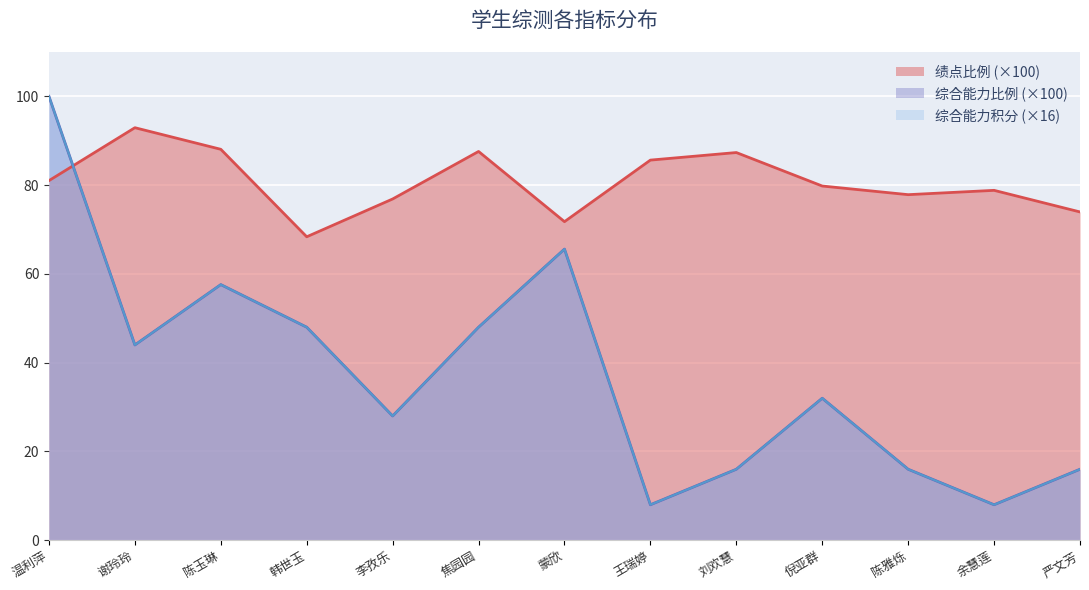

Where does the 综合能力比例*100 series first go above 32?

温利萍